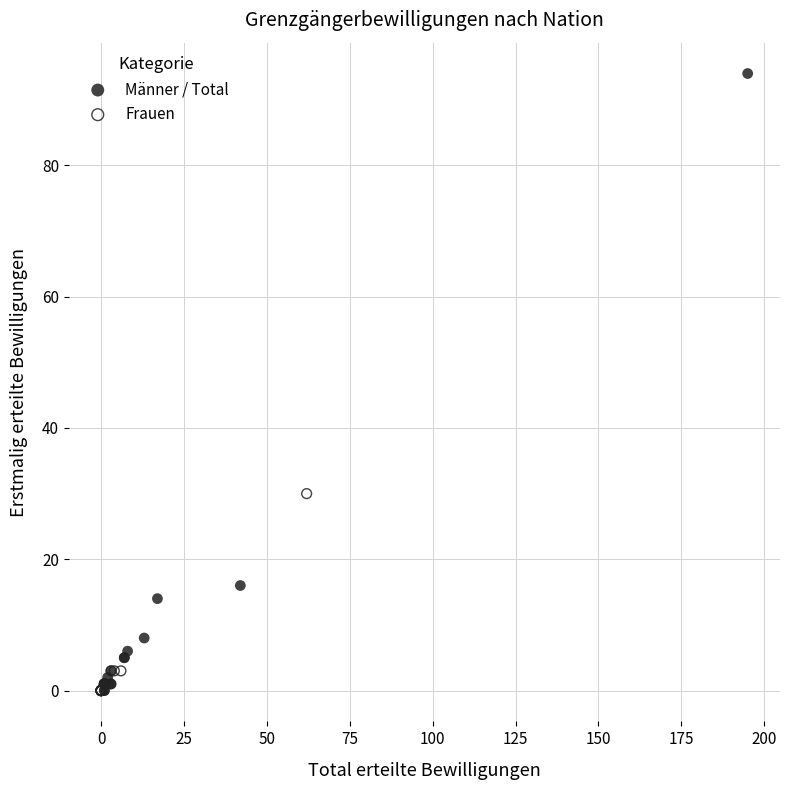

Which series has the widest spread of Y values?

Männer / Total